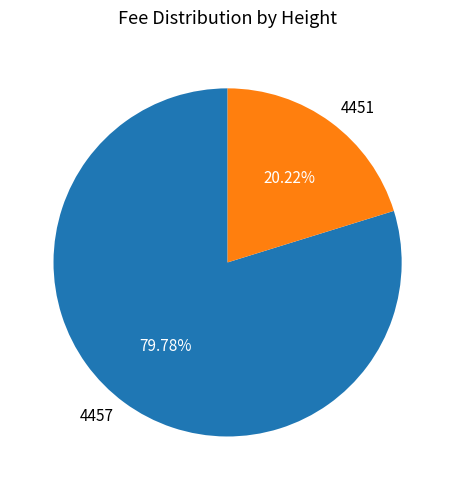

How many segments does this pie chart have?

2